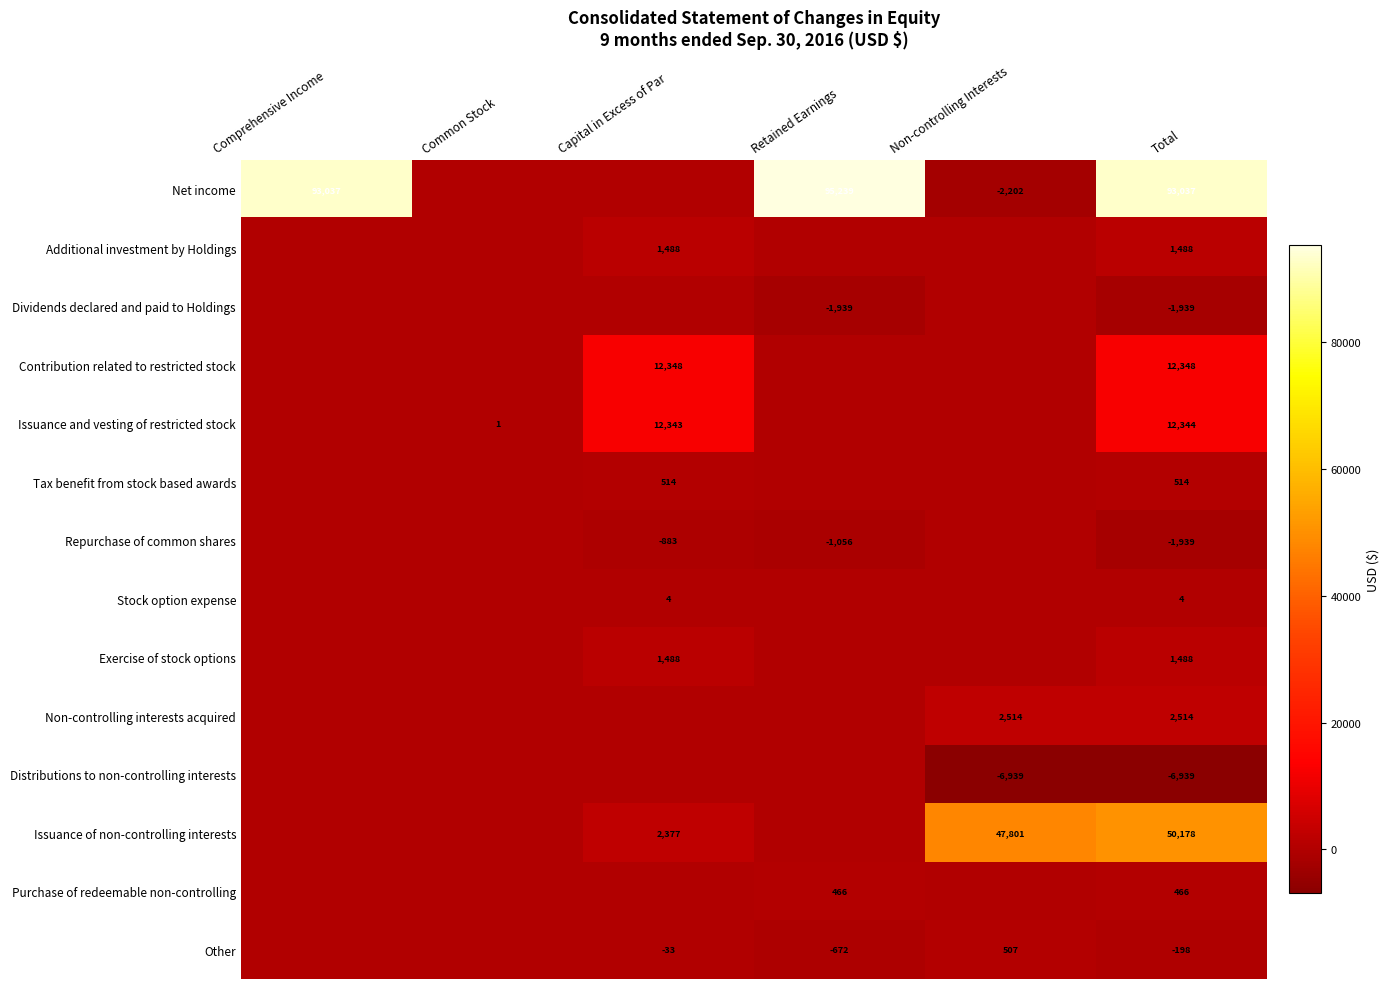

The value of Purchase of redeemable non-controlling at Retained Earnings is 466. True or false?

True